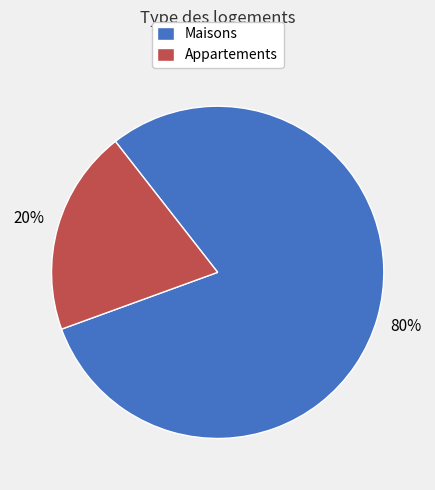

Is there a majority slice in this chart?

Yes